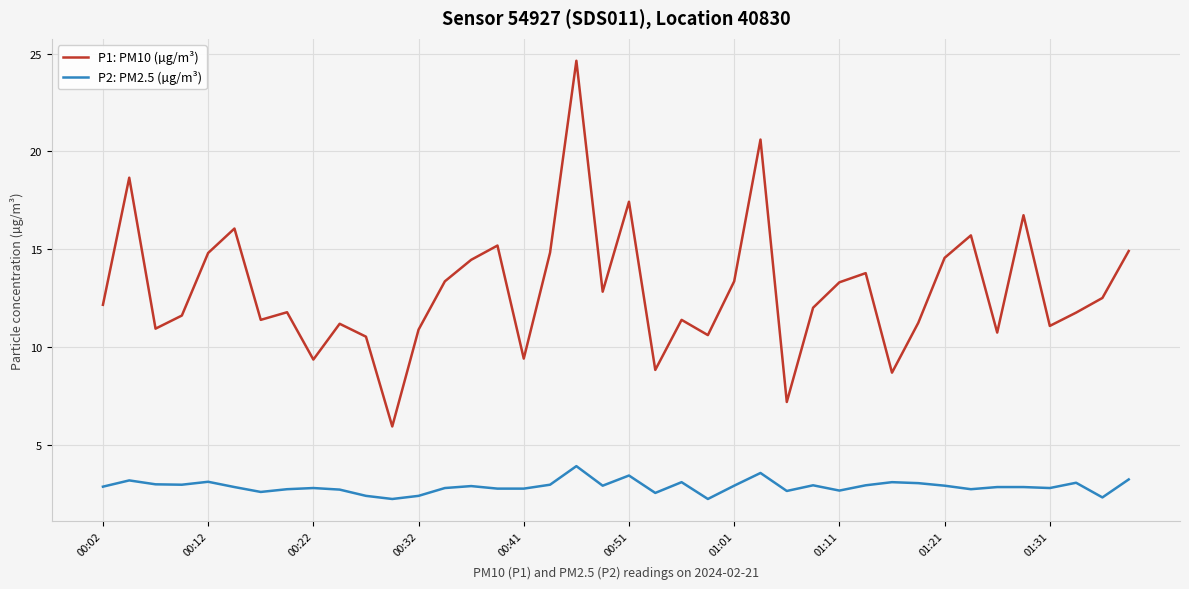

What is the difference between the maximum and minimum values in the P2: PM2.5 (µg/m³) series?

1.7